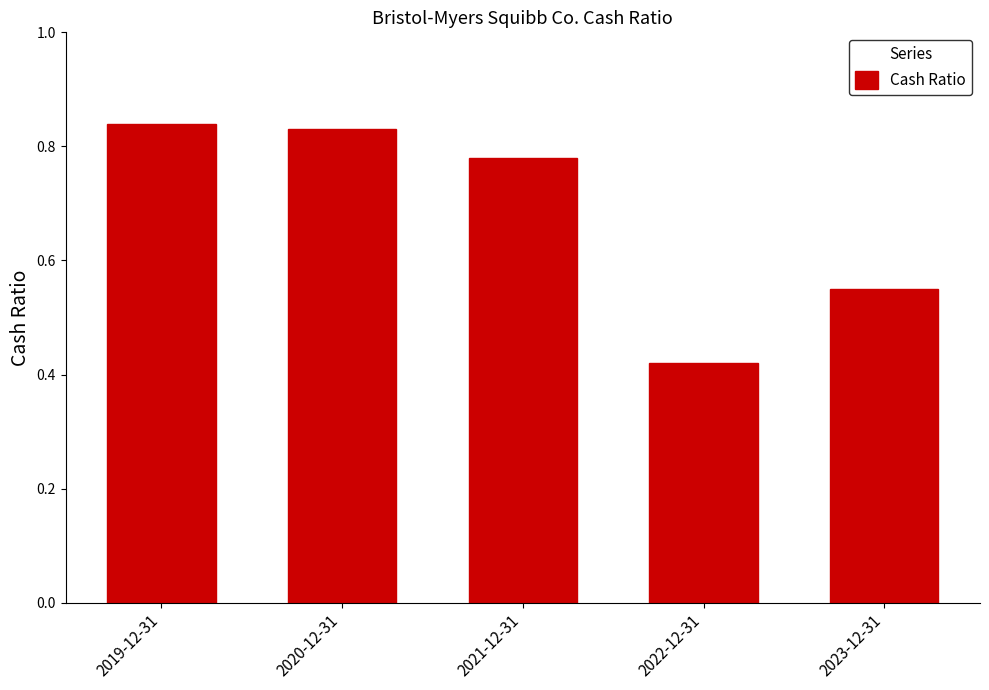

What position from the left is 2023-12-31?

5